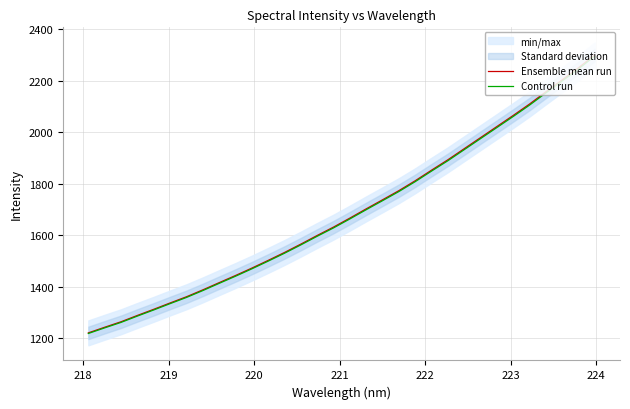

What is the greatest value displayed?

2300.6